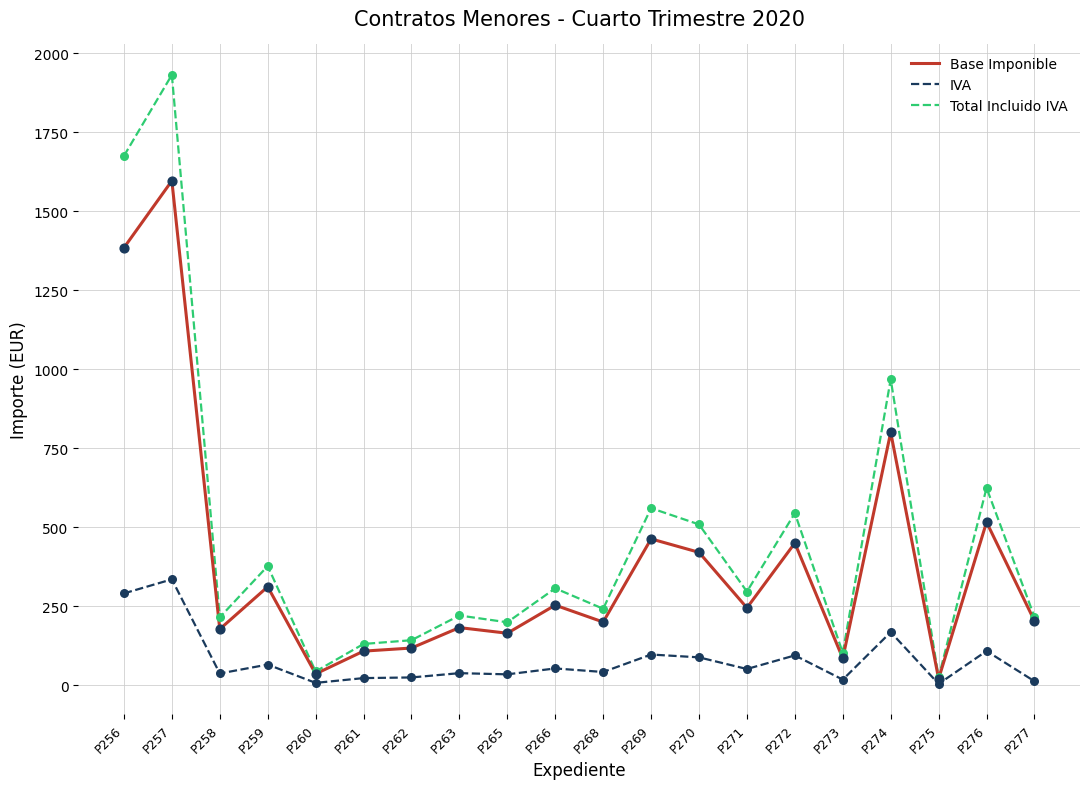

What is the total value across all series at P265?

398.4